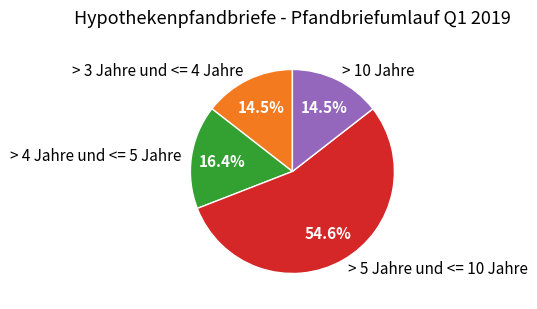

Is there any slice that represents more than half of the pie?

Yes